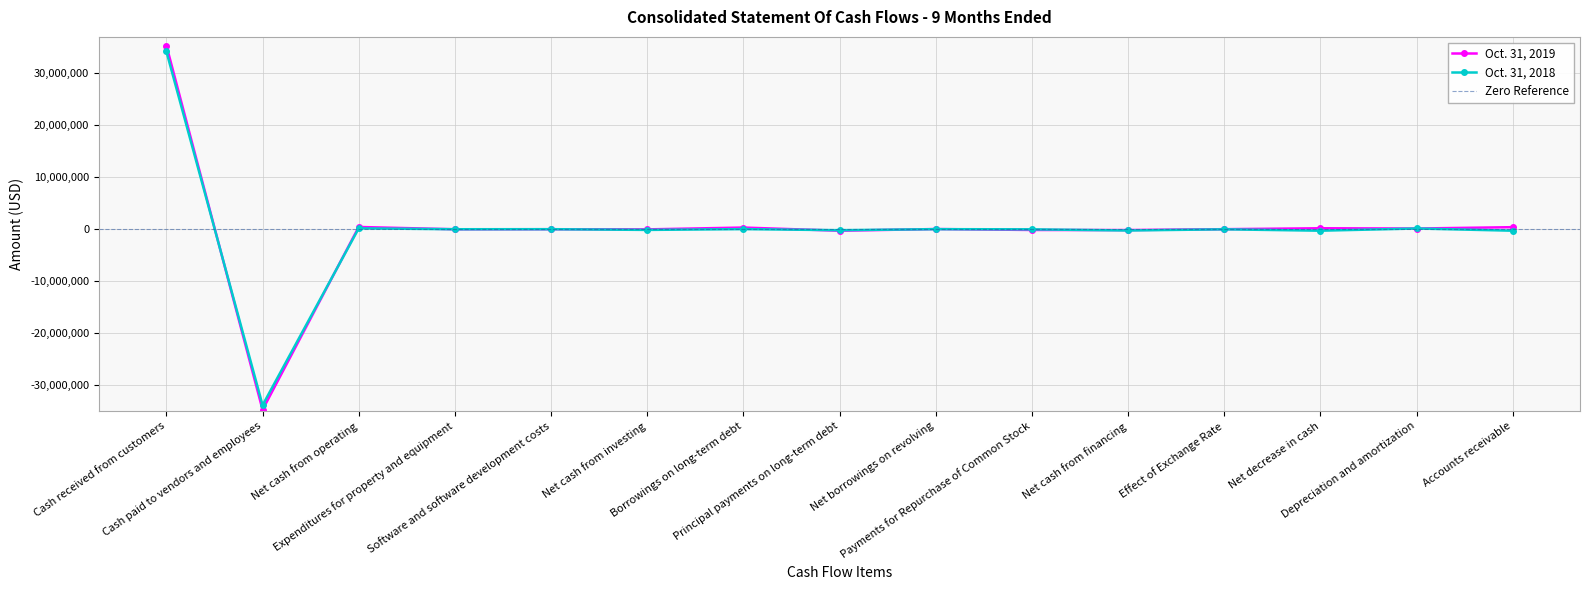

Which series ends up on top after the final intersection of Oct. 31, 2018 and Oct. 31, 2019?

Oct. 31, 2019